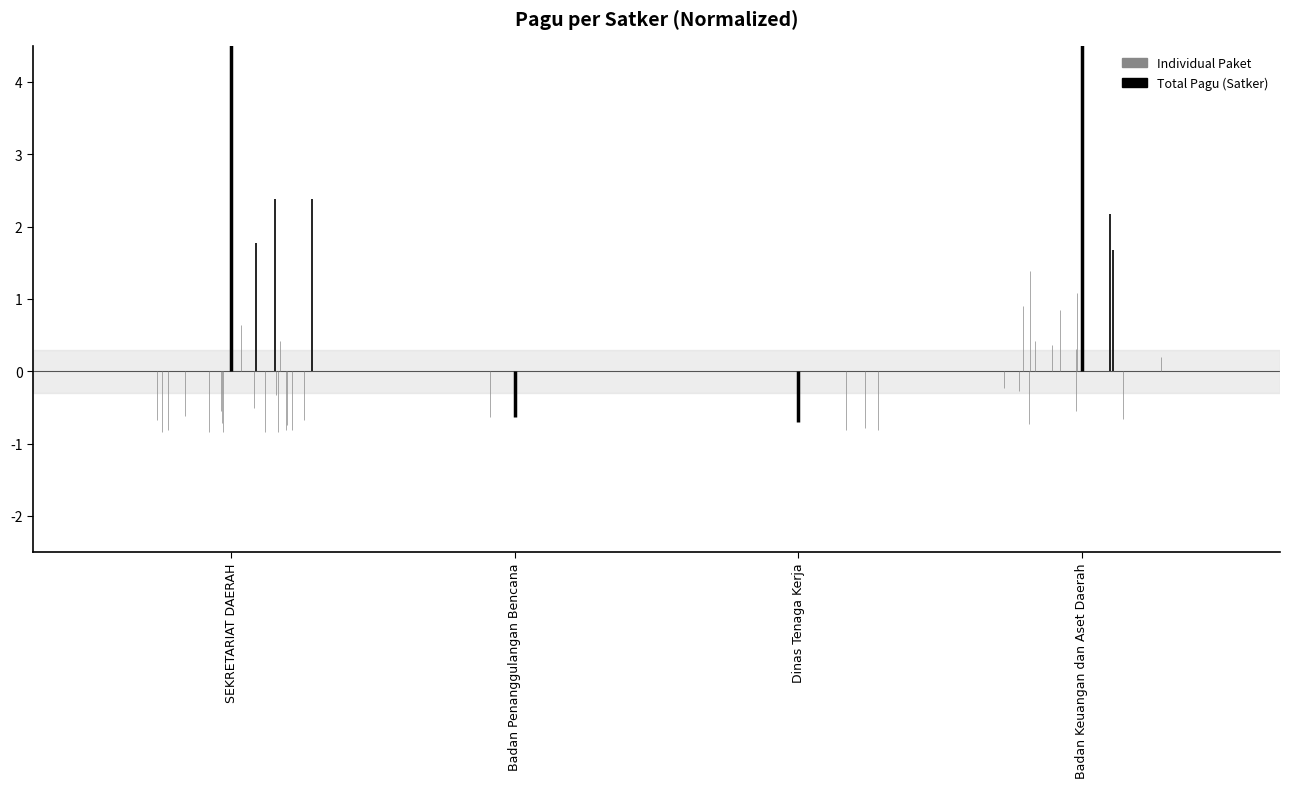

The chart shows a value of 18.1 at SEKRETARIAT DAERAH. True or false?

False